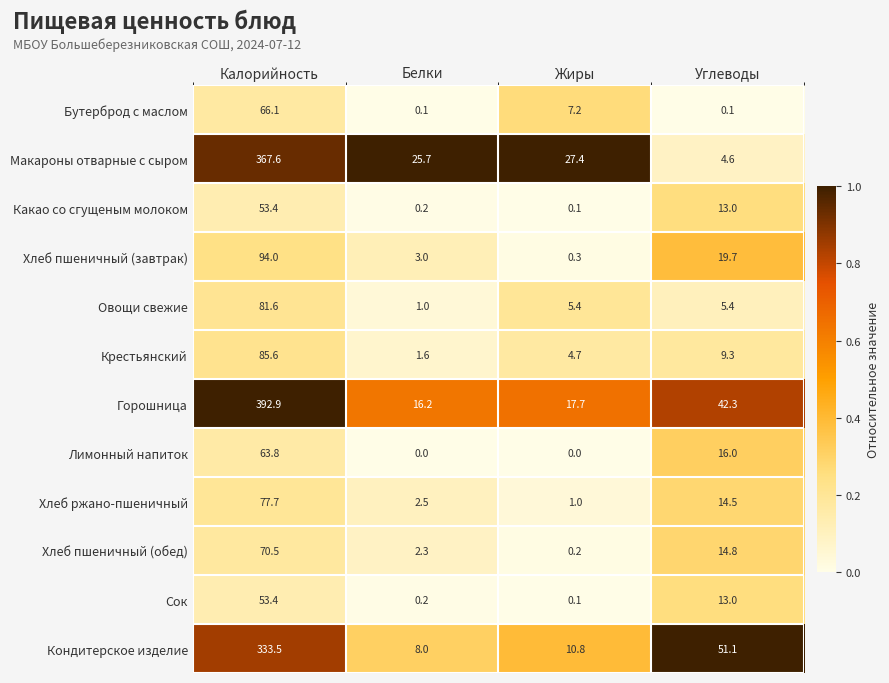

The Хлеб ржано-пшеничный series shows 120.4 at Калорийность. True or false?

False